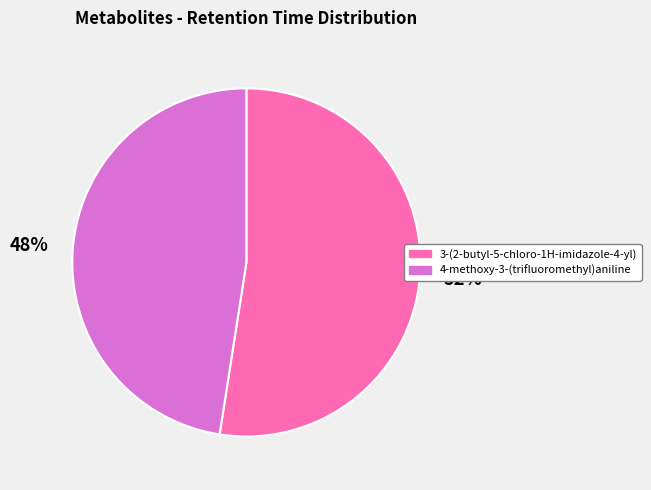

To the nearest percent, what is the combined percentage of 3-(2-butyl-5-chloro-1H-imidazole-4-yl) and 4-methoxy-3-(trifluoromethyl)aniline?

100%